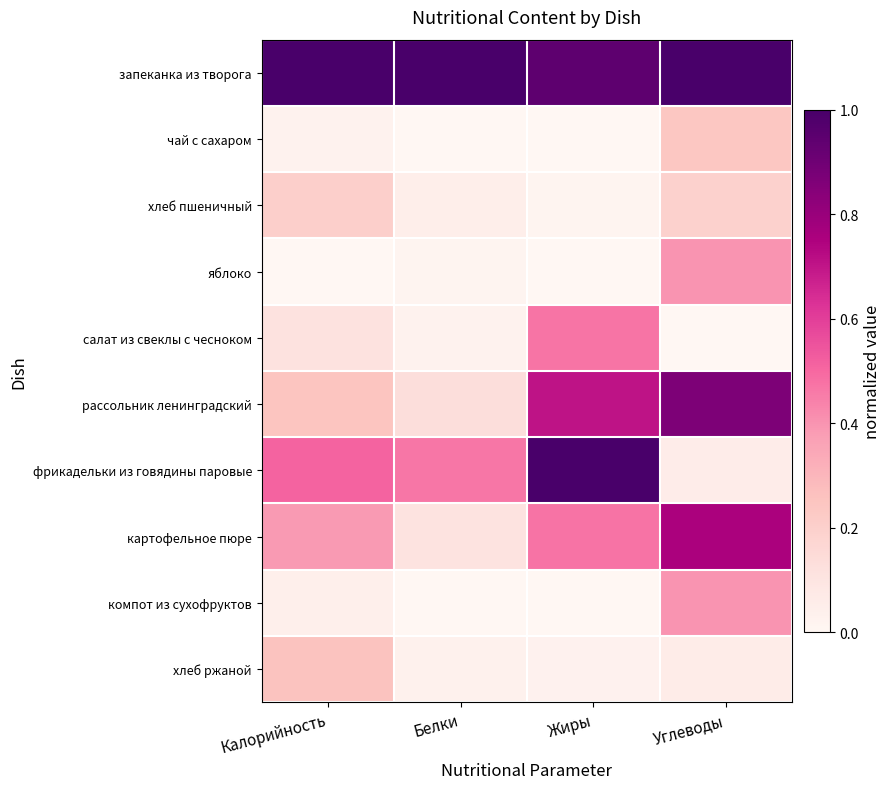

Rank the series by their maximum value, from lowest to highest.

хлеб пшеничный, чай с сахаром, хлеб ржаной, компот из сухофруктов, яблоко, салат из свеклы с чесноком, картофельное пюре, рассольник ленинградский, запеканка из творога, фрикадельки из говядины паровые